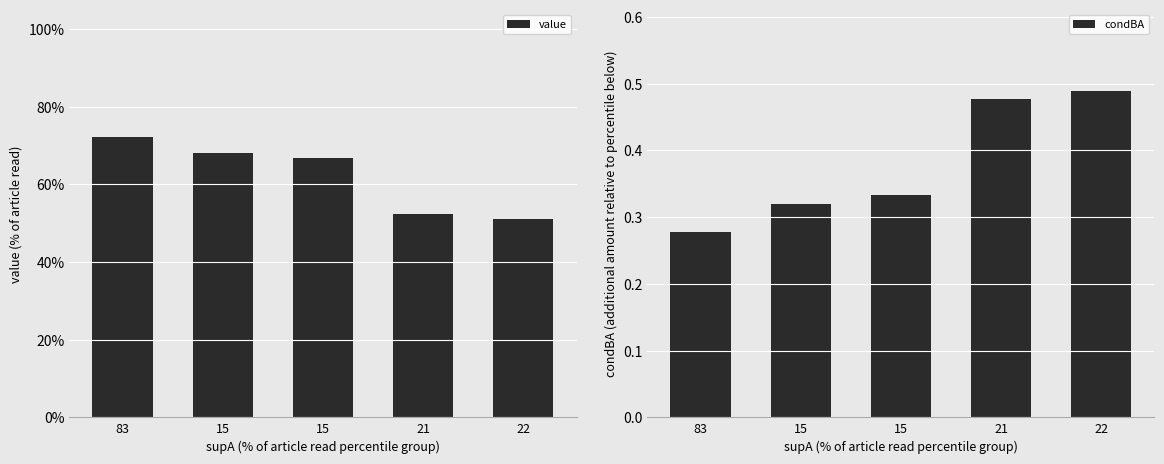

True or false: value has a value of 1.1 at 15.

False